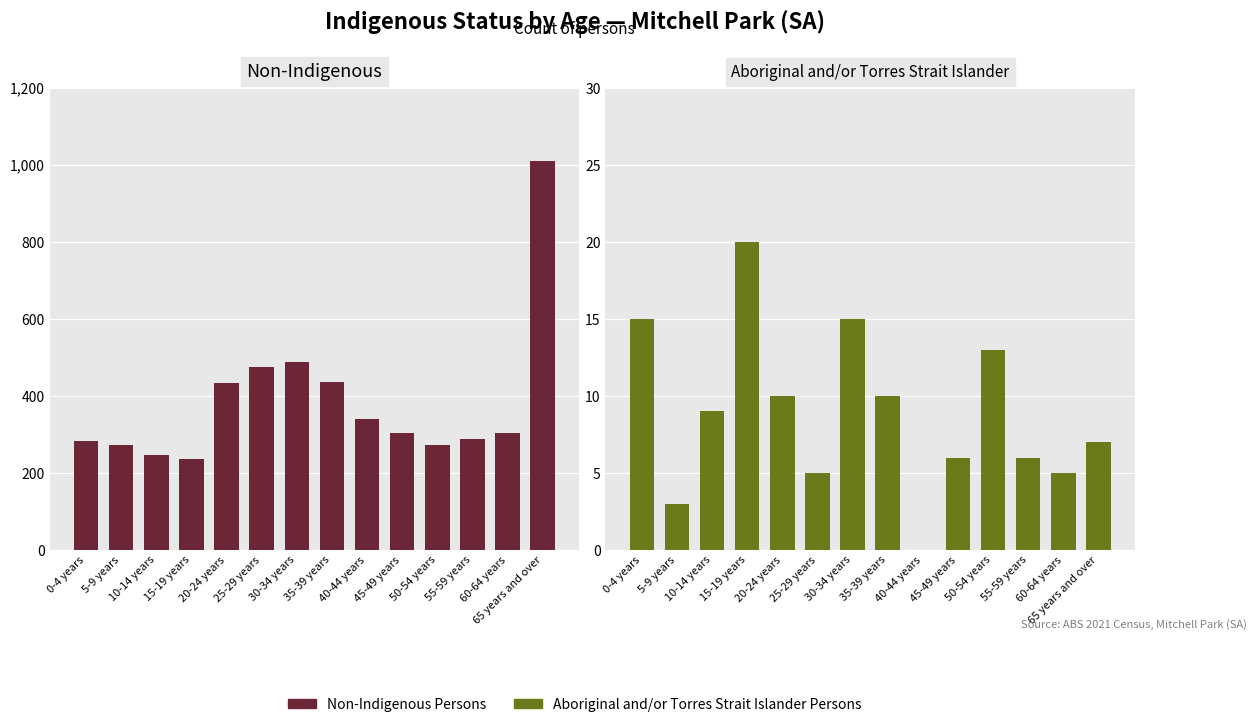

At which category is the sum across all series the highest?

65 years and over